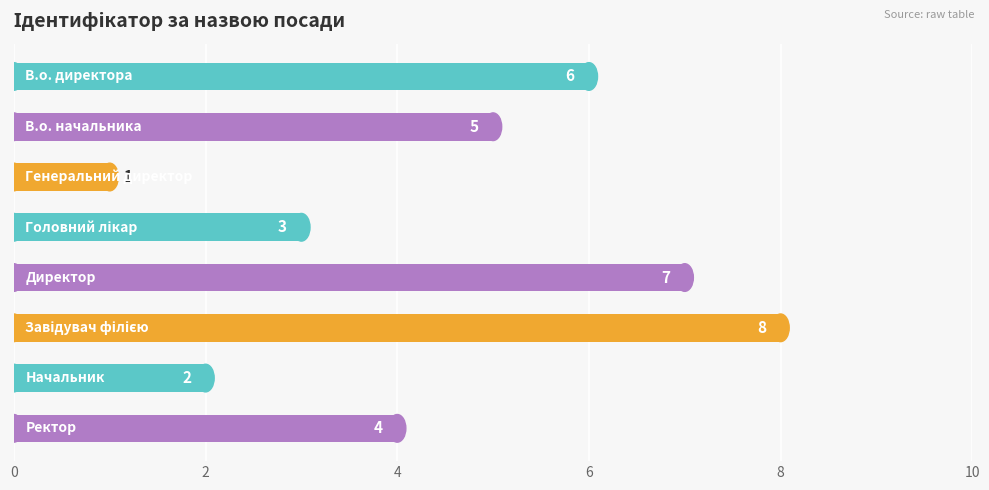

What is the difference between the maximum and minimum values?

7